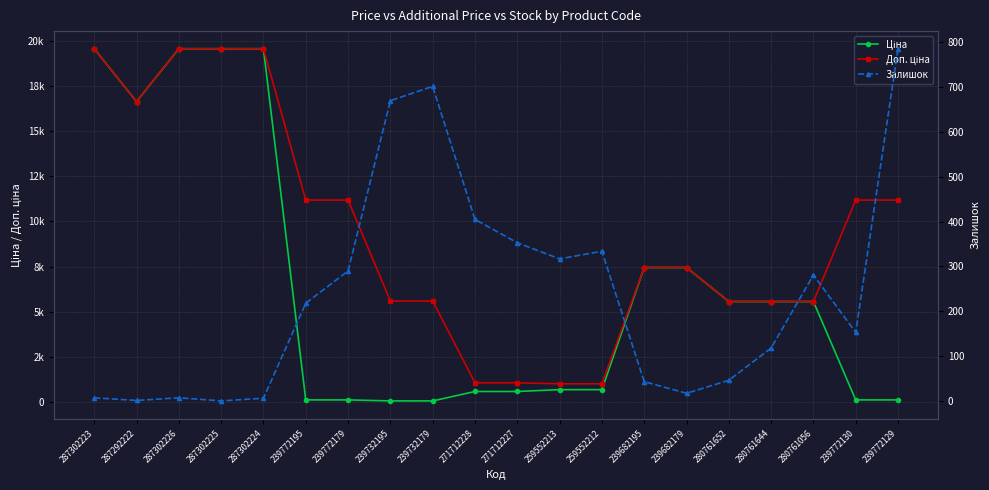

The value of Доп. ціна at 239682179 is 12305.2. True or false?

False